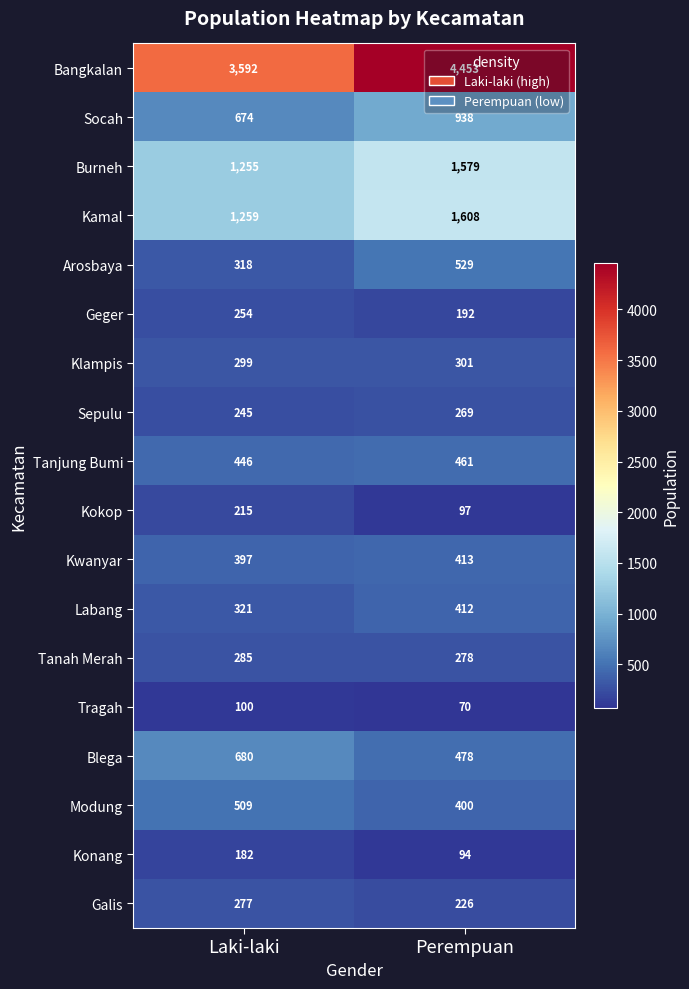

How many categories are shown in the chart?

2